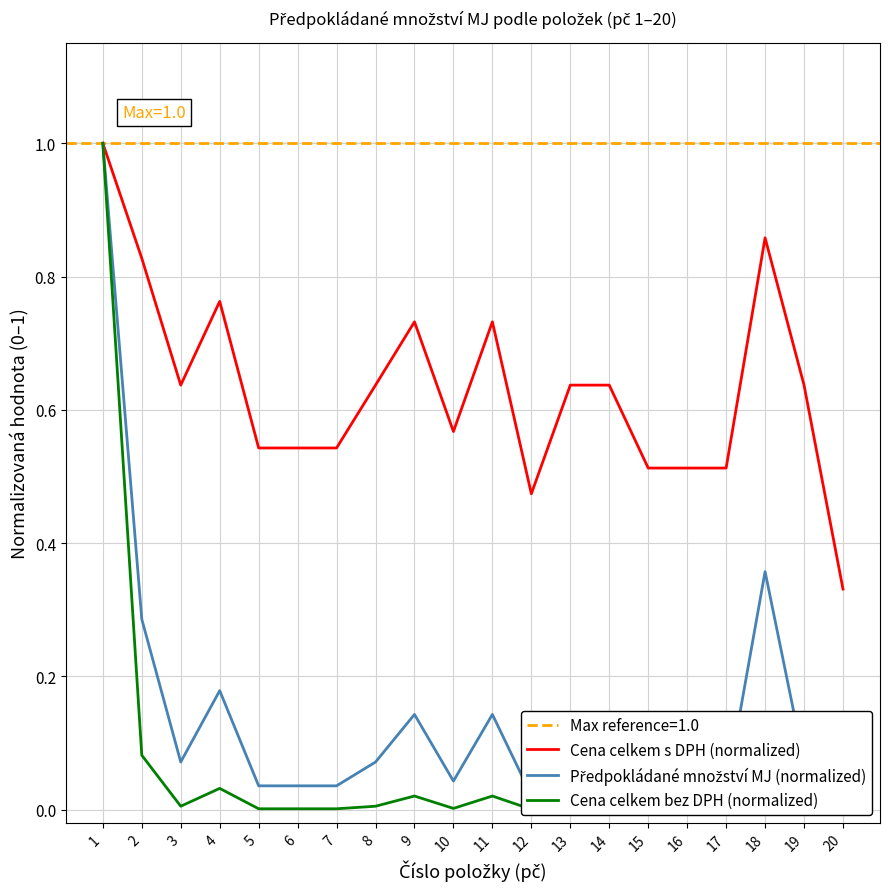

In Předpokládané množství MJ (normalized), how many points are lower than both neighbors (excluding endpoints)?

3